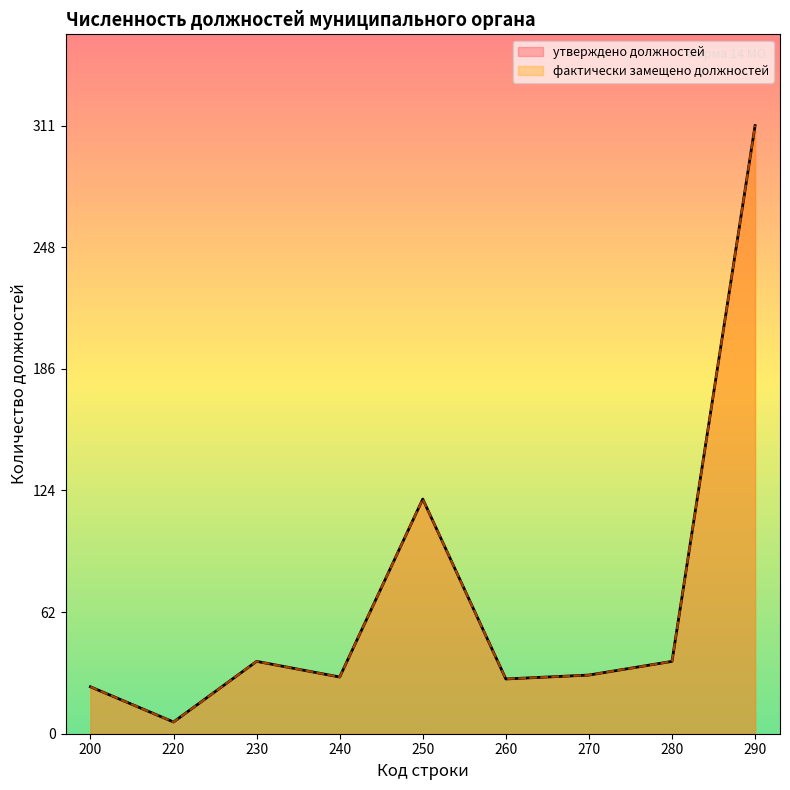

True or false: утверждено должностей and фактически замещено должностей intersect in this chart.

False